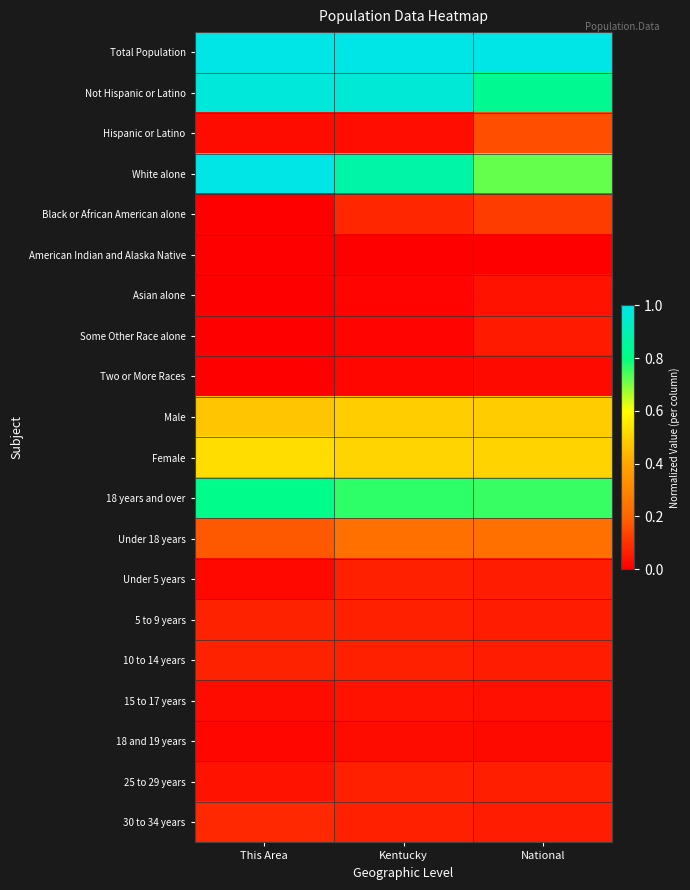

Which series has the largest total across all categories?

Total Population